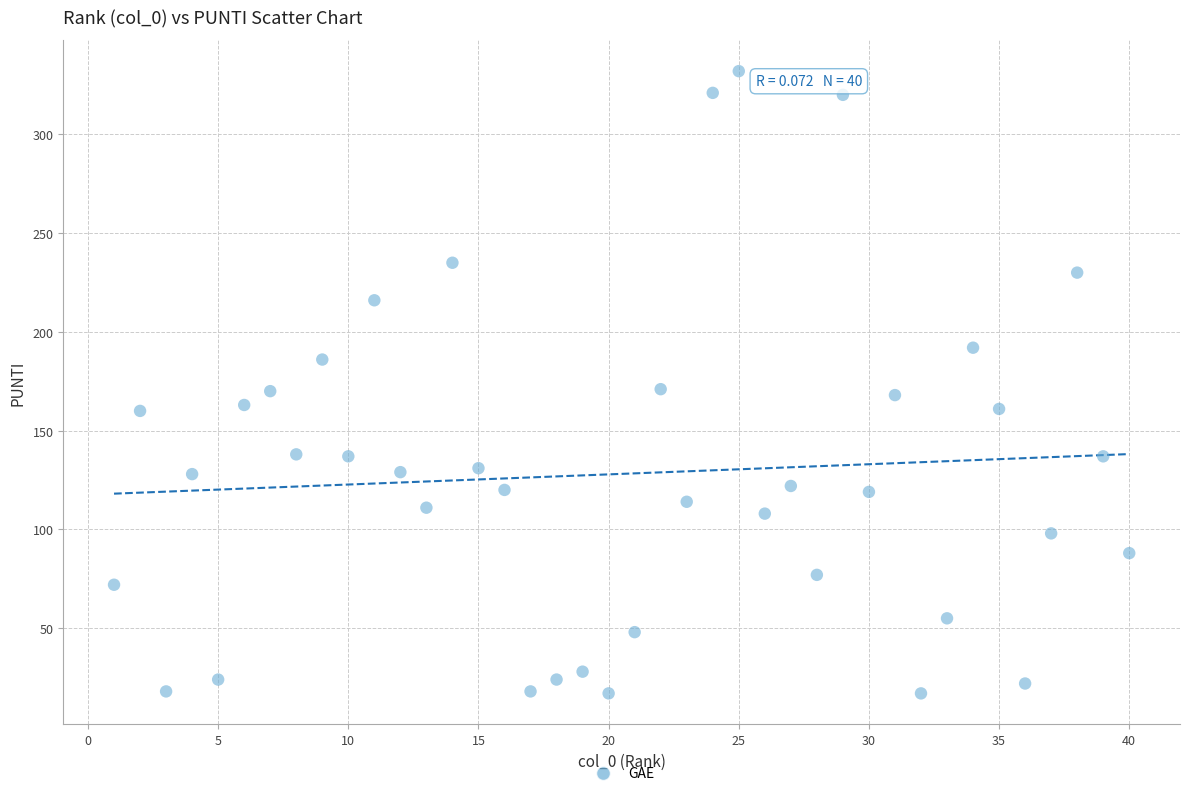

What is the range of X values (max minus min)?

39